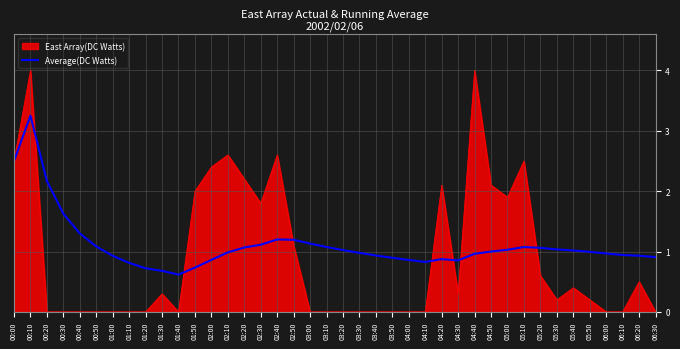

Rank the series at 03:50 from highest to lowest value.

Average(DC Watts), East Array(DC Watts)